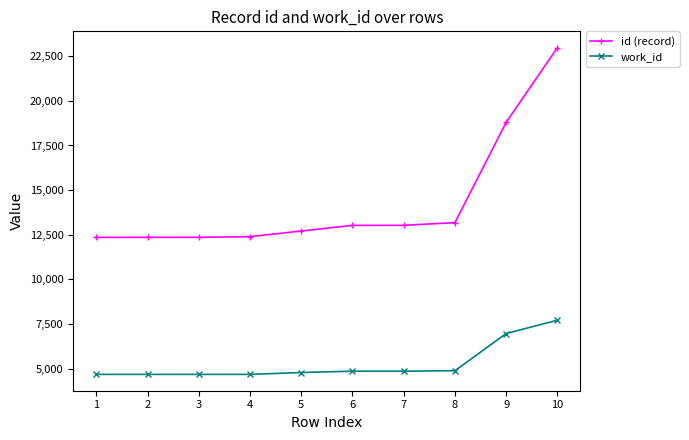

True or false: id (record) and work_id intersect in this chart.

False